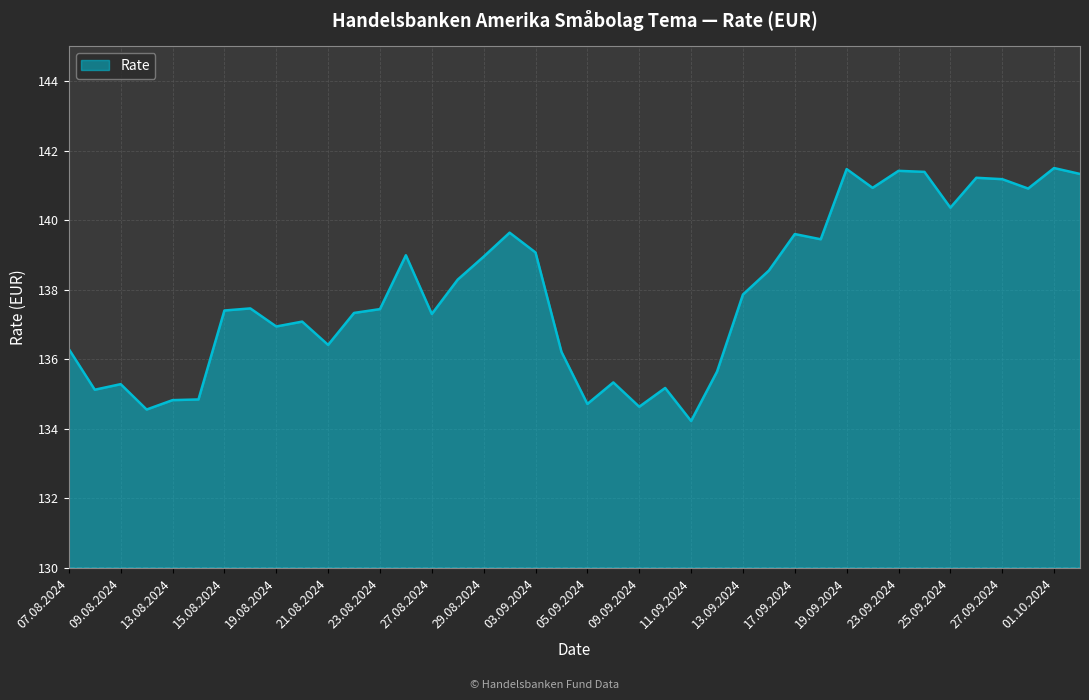

What is the minimum value shown in the chart?

134.2